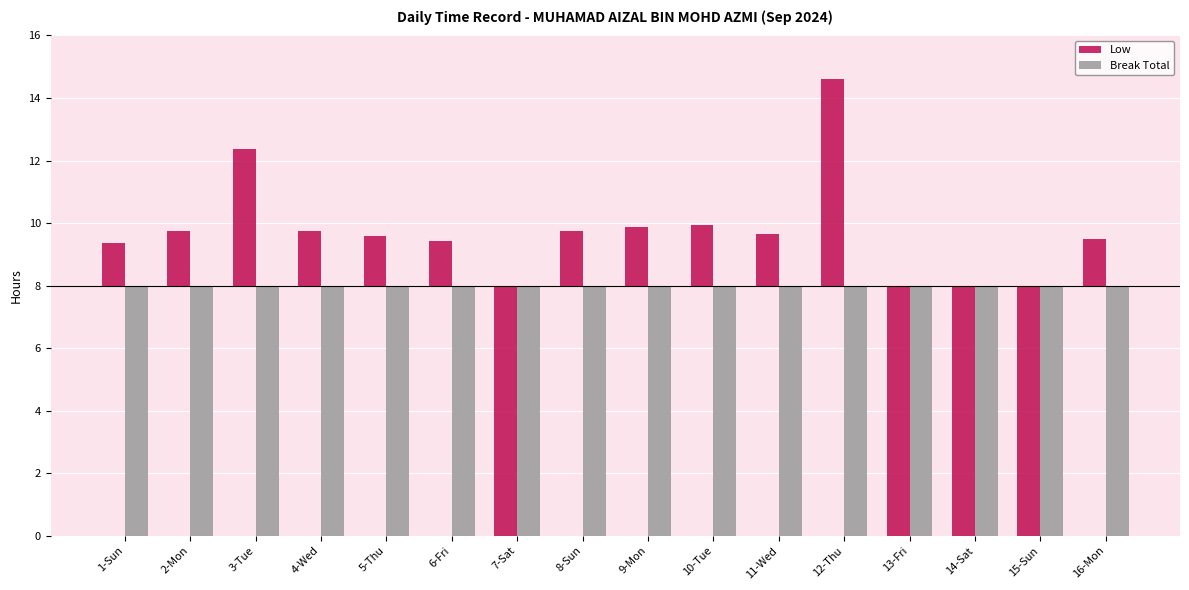

What are all the series names shown in the legend?

Low, Break Total